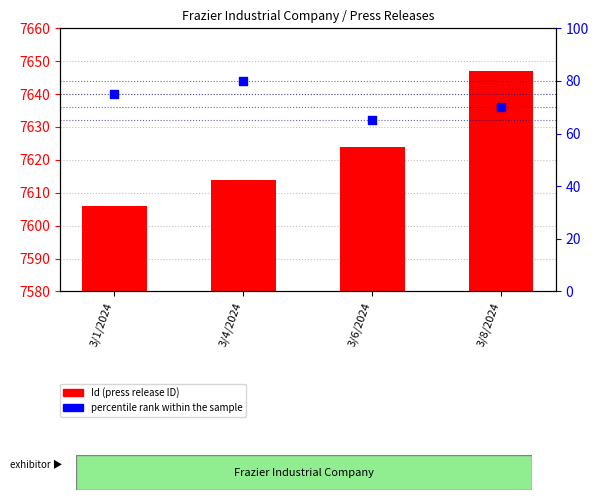

What are all the series names shown in the legend?

Id (press release ID), percentile rank within the sample